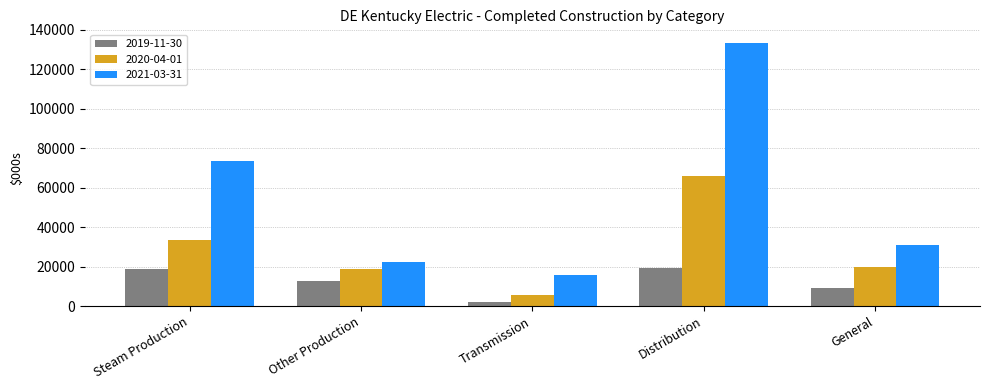

How many bars are there in total?

15